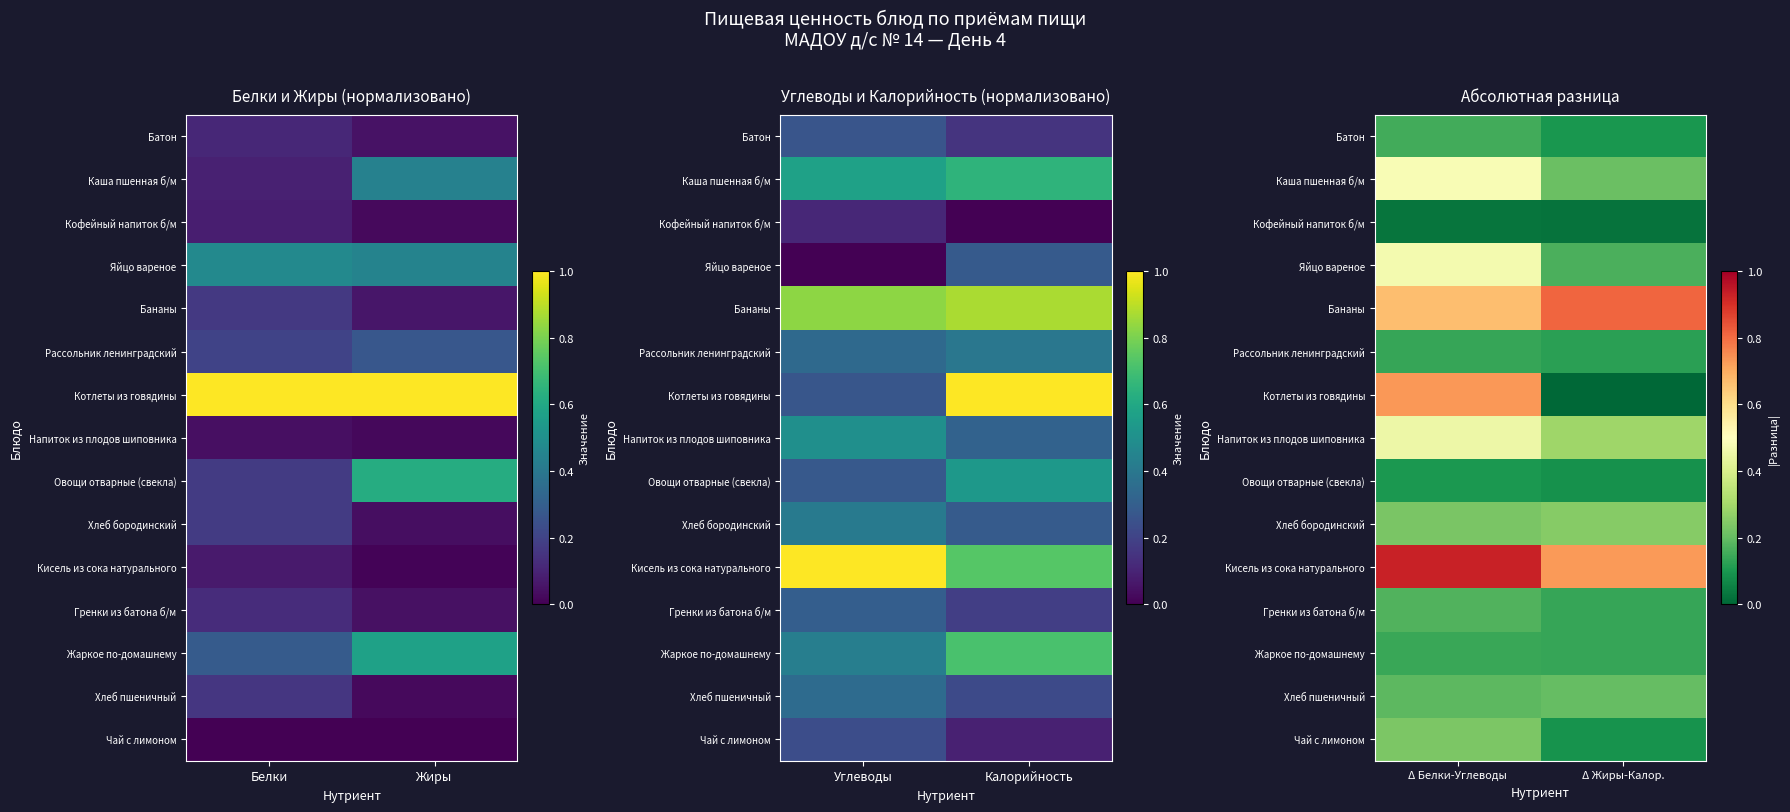

Count the Батон values in the range 0 to 1.

2